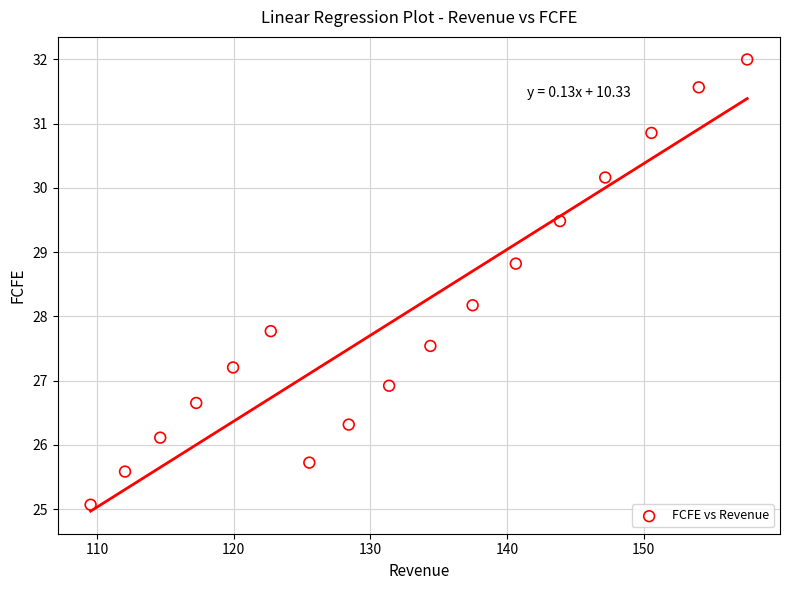

What is the range of Y values (max minus min)?

6.9